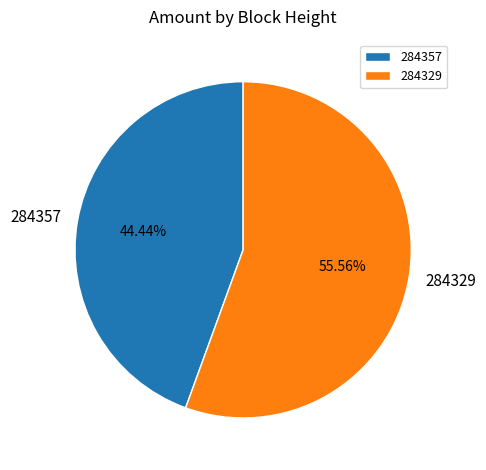

What portion of the pie excludes 284329?

44.4%